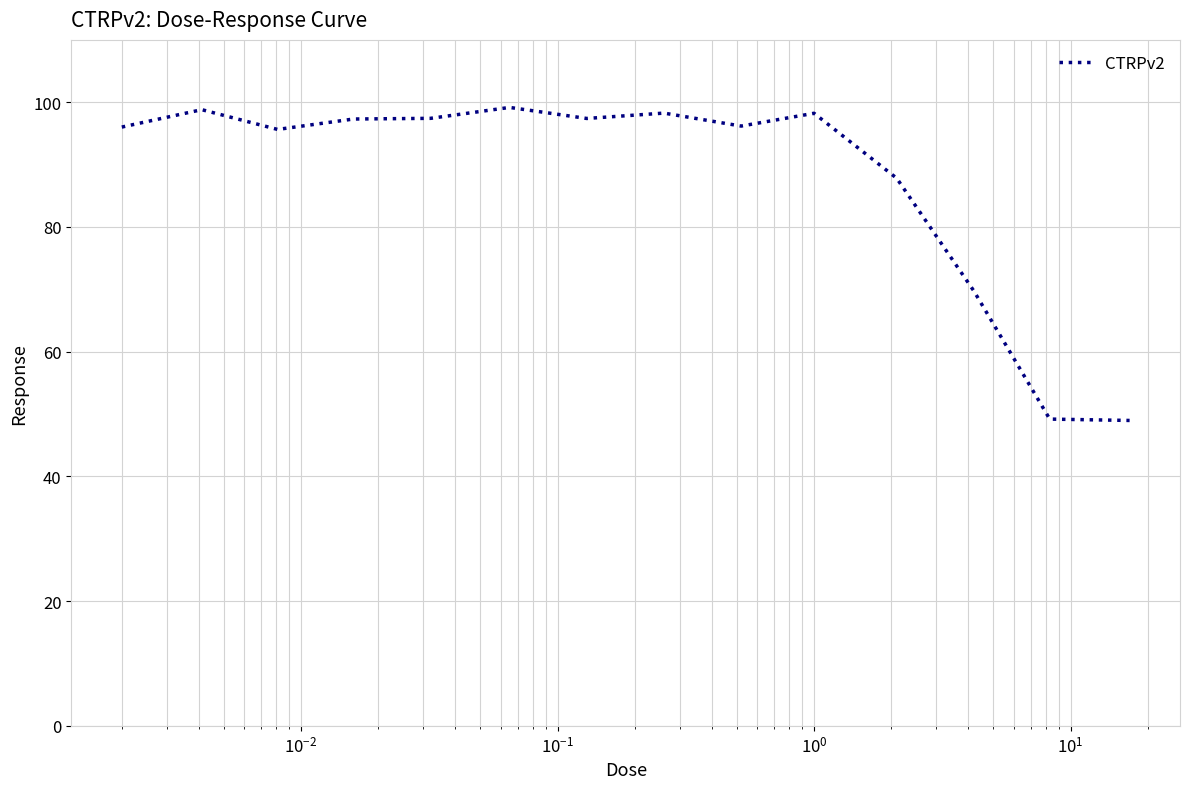

What is the greatest value displayed?

99.2